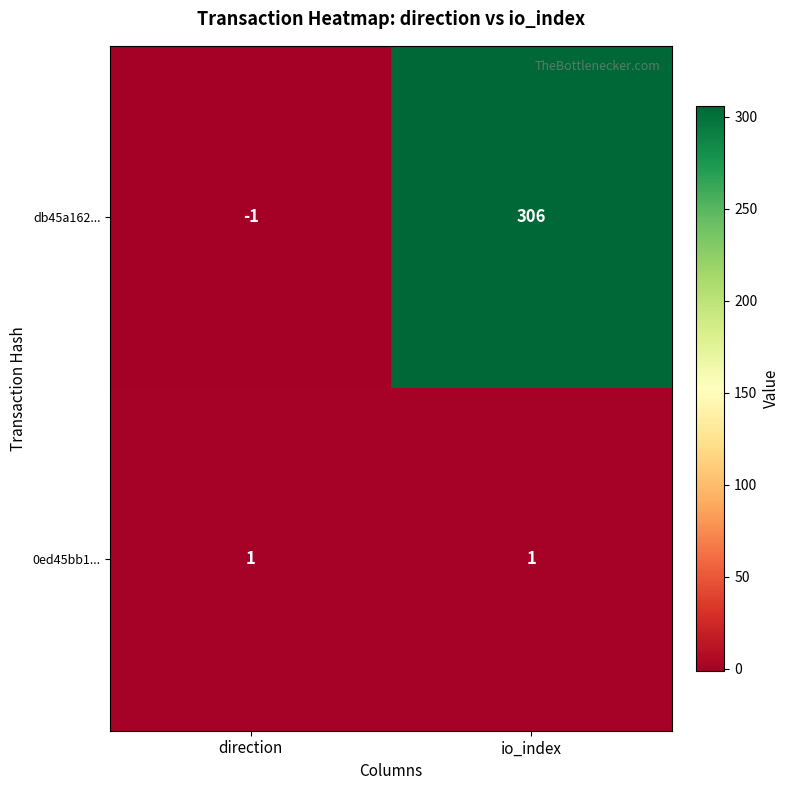

Rank the series by their average value, from highest to lowest.

db45a162..., 0ed45bb1...